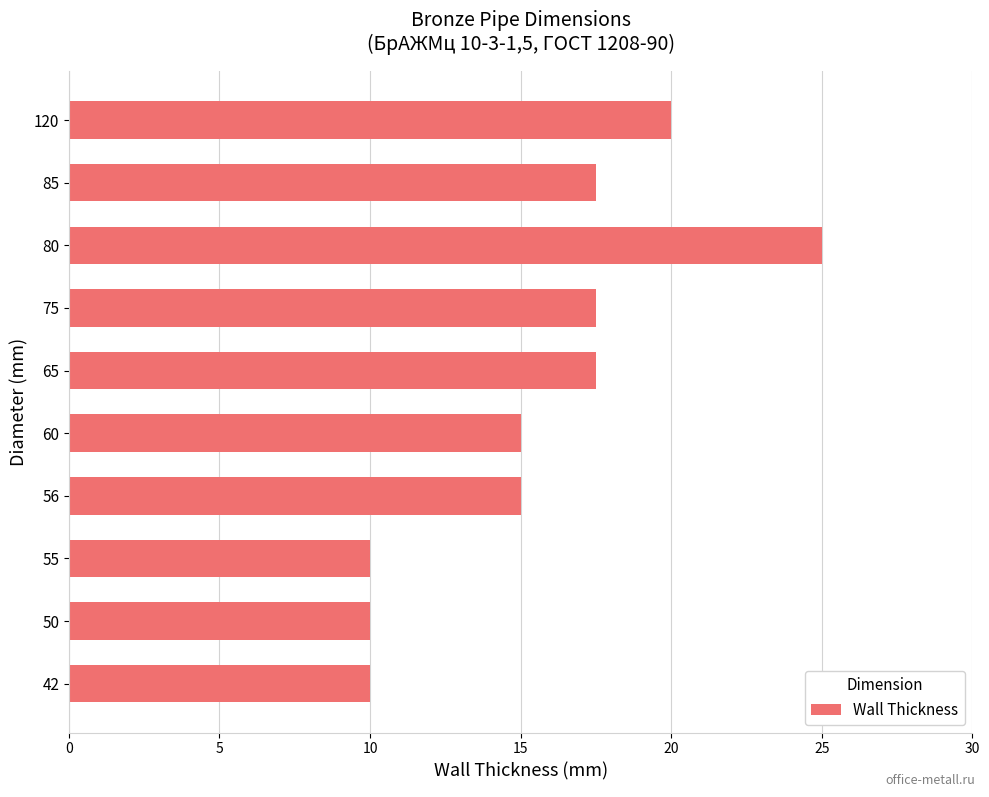

What is the difference between the maximum and minimum values?

15.0